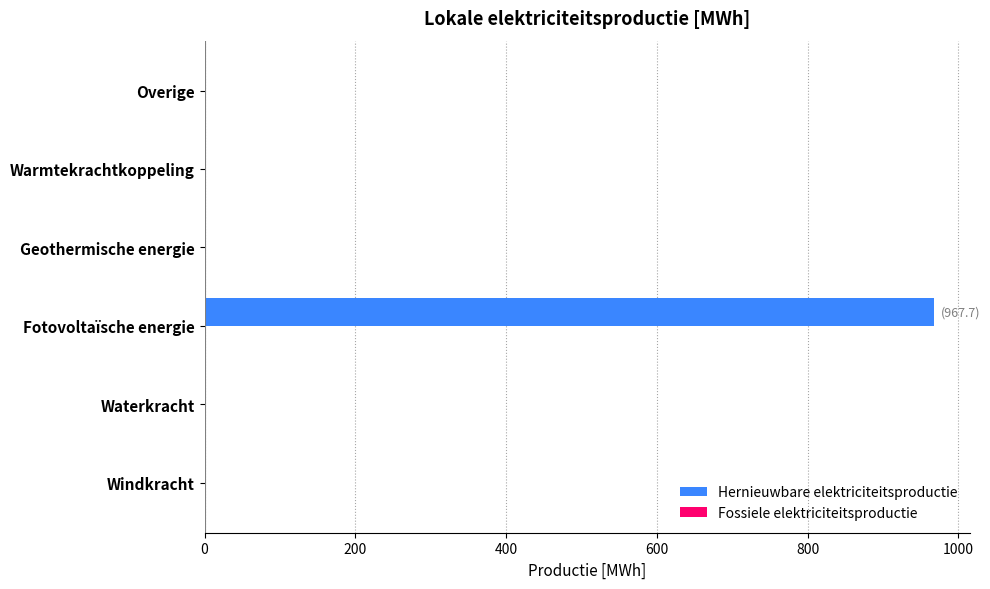

What is the change in value from Windkracht to Fotovoltaïsche energie?

+967.7